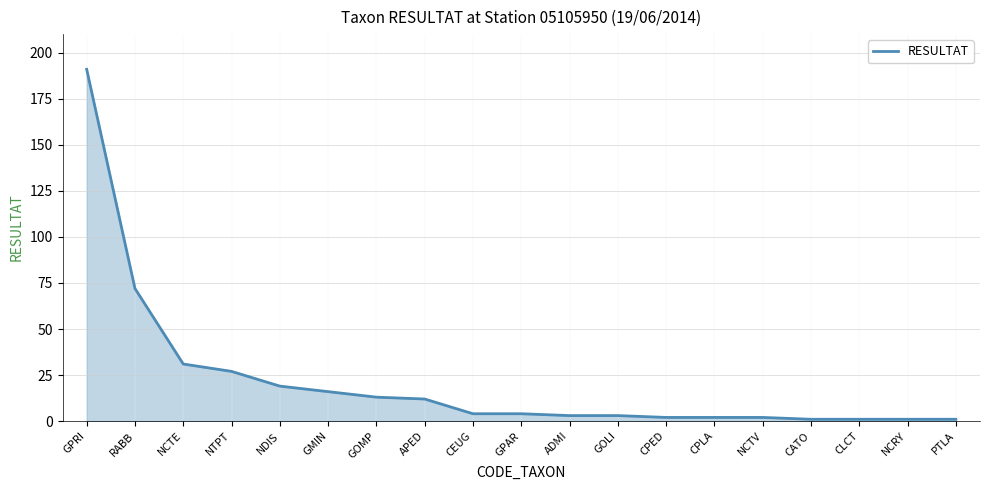

How many lines are shown in the chart?

1